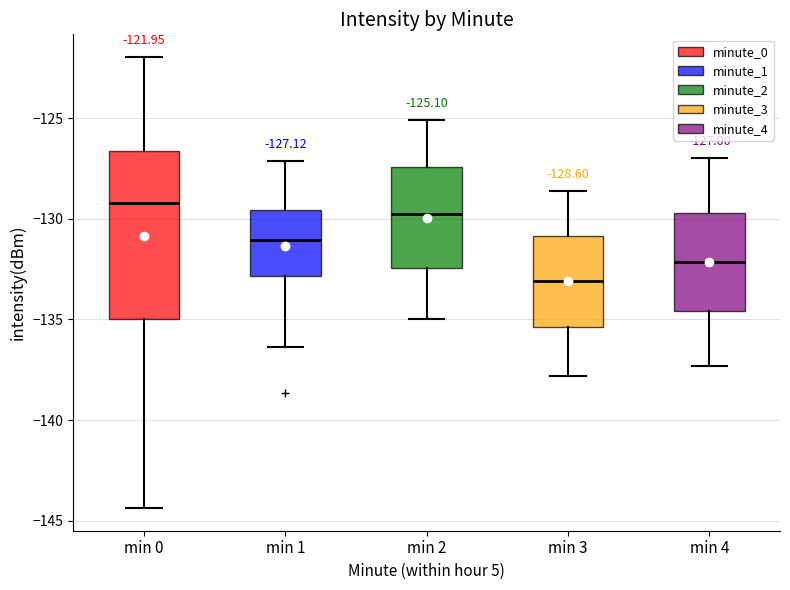

Which box's median line is the highest?

min 0